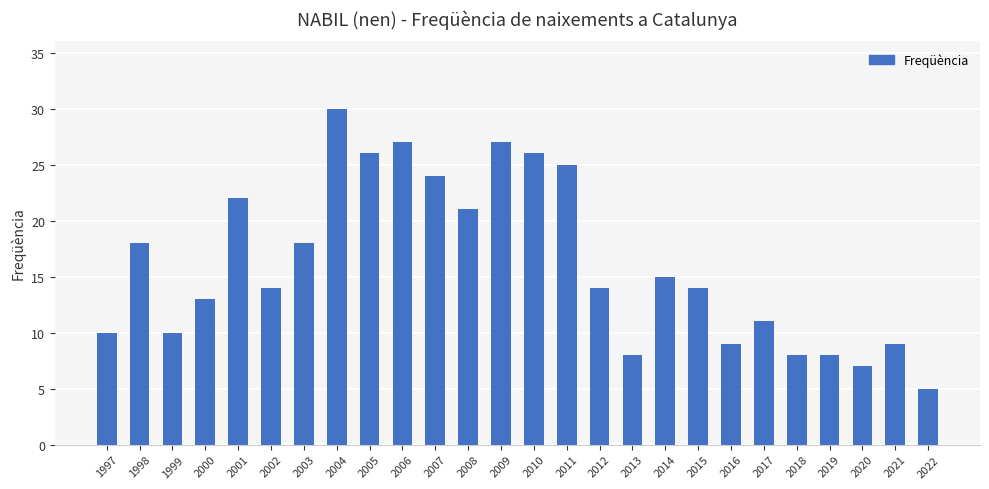

What is the value of the 3rd bar from the left?

10